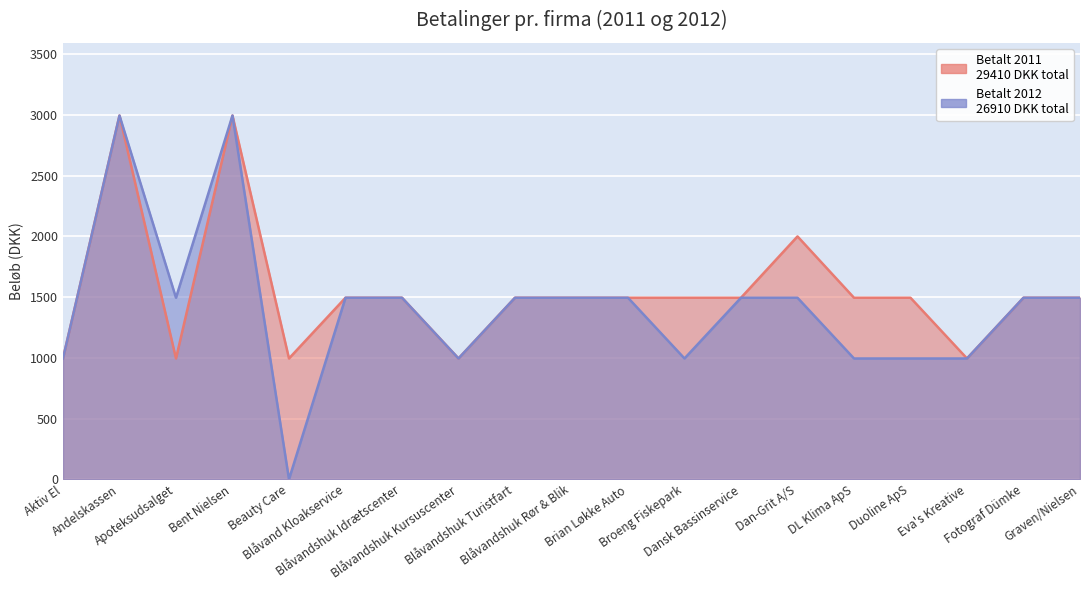

The value of Betalt 2012 at Blåvandshuk Idrætscenter is 1032. True or false?

False